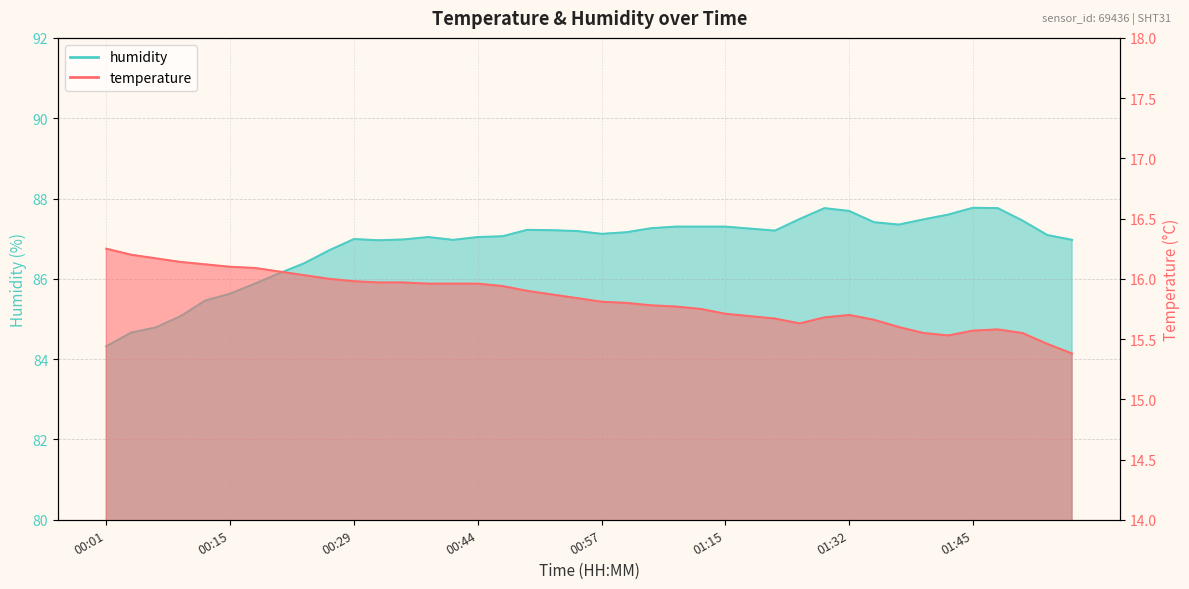

List the series in order of their overall mean, highest first.

humidity, temperature